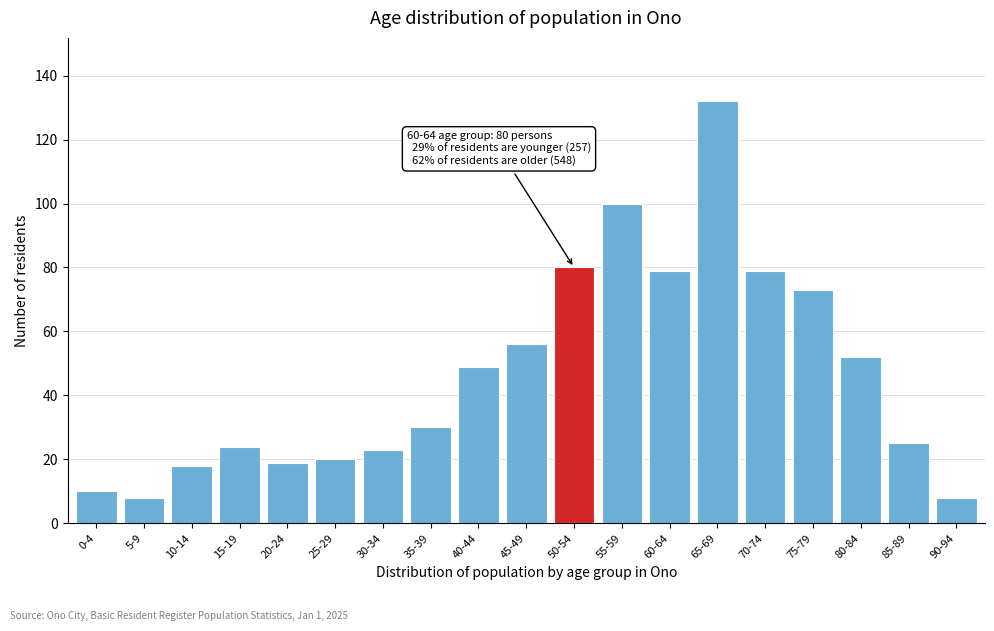

Reading left to right, extract all data points from this chart.

0-4=10	5-9=8	10-14=18	15-19=24	20-24=19	25-29=20	30-34=23	35-39=30	40-44=49	45-49=56	50-54=80	55-59=100	60-64=79	65-69=132	70-74=79	75-79=73	80-84=52	85-89=25	90-94=8